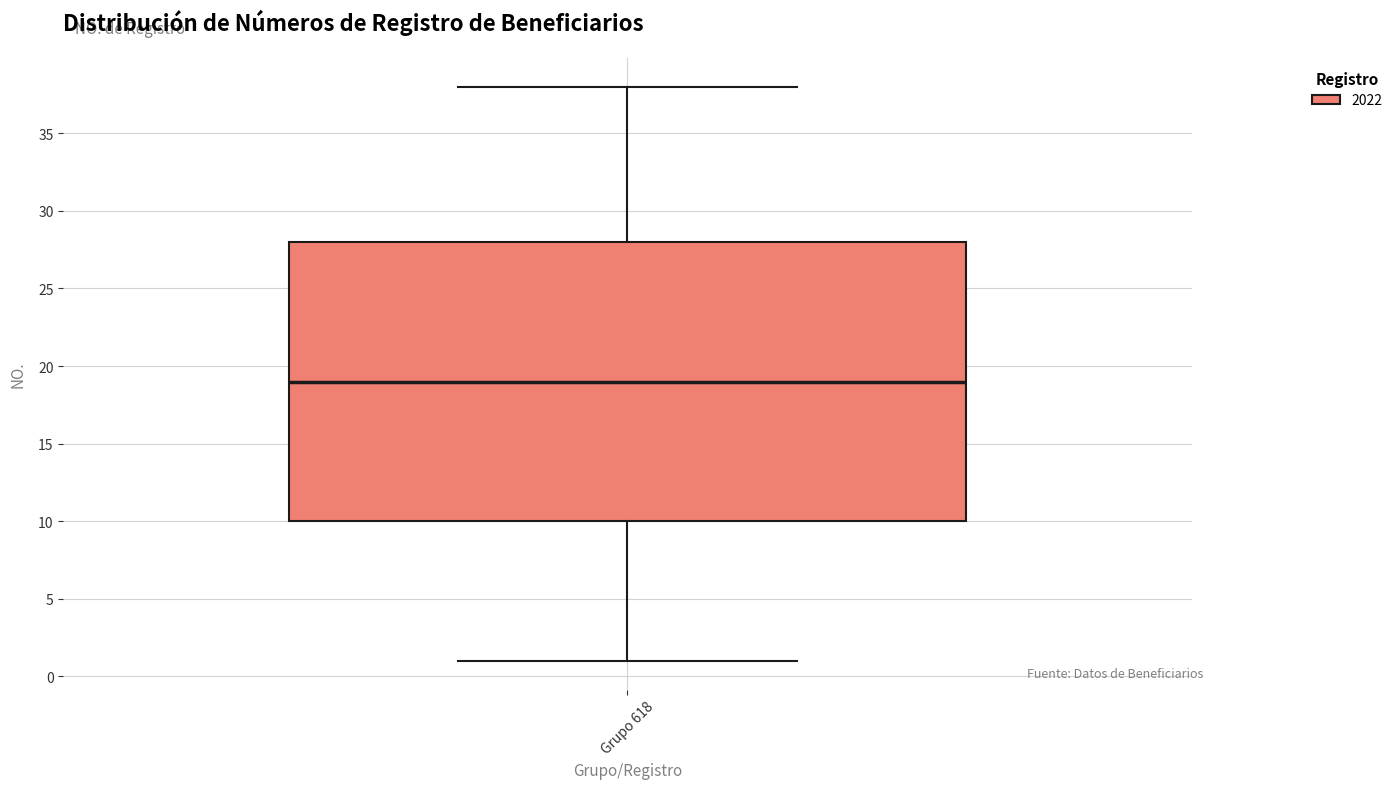

Read this box plot against the y-axis: the position of the median line, the range covered by the box, and the ends of both whiskers. The values are not printed on the chart, so give them approximately, as read against the axis.

median 19, box 10 to 28, whiskers 1 to 38